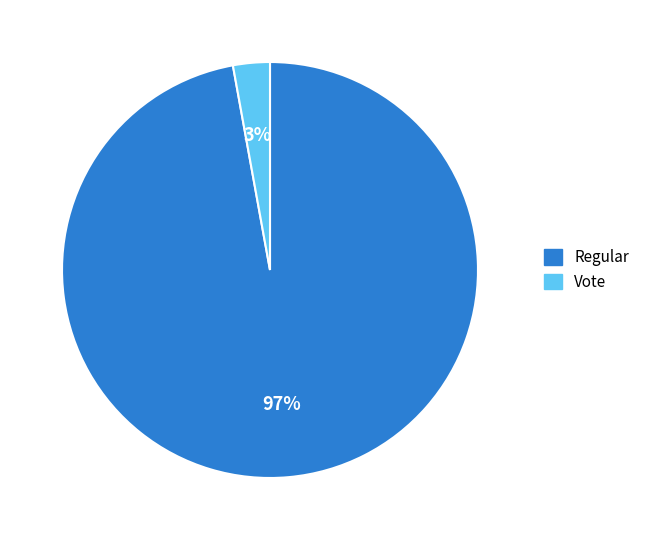

Does Regular represent more than half of the total?

Yes